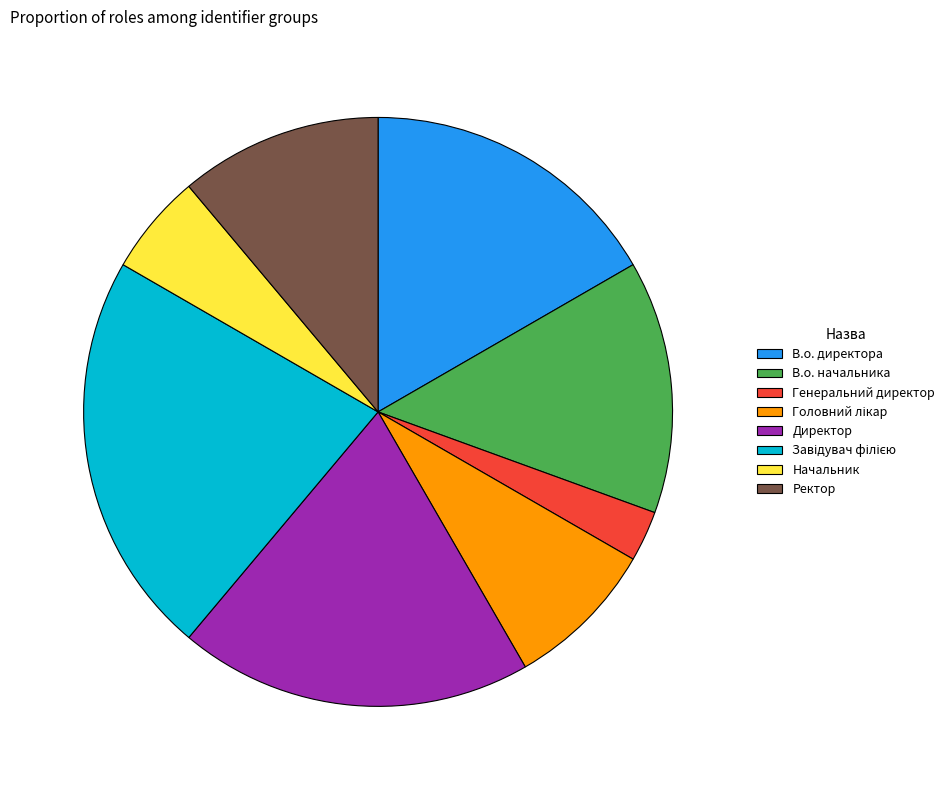

Count the number of slices in the pie.

8